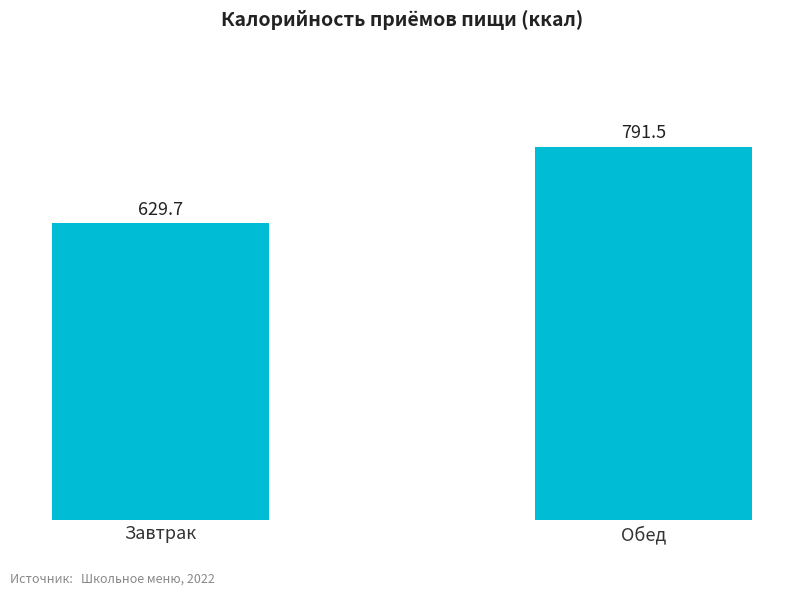

What is the difference between the values at Обед and Завтрак?

161.8